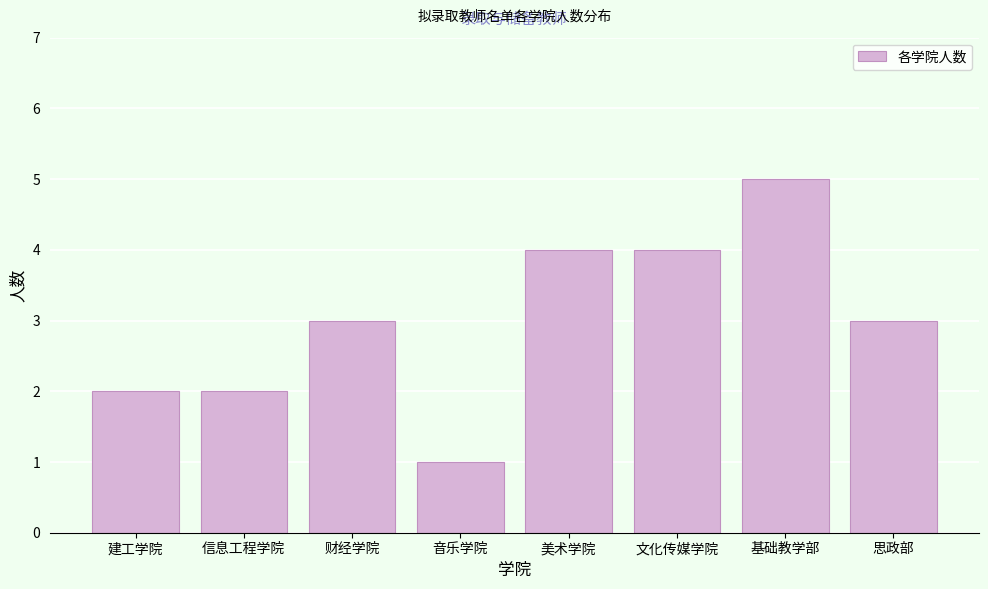

Reading left to right, transcribe all the data shown in this chart.

2	2	3	1	4	4	5	3